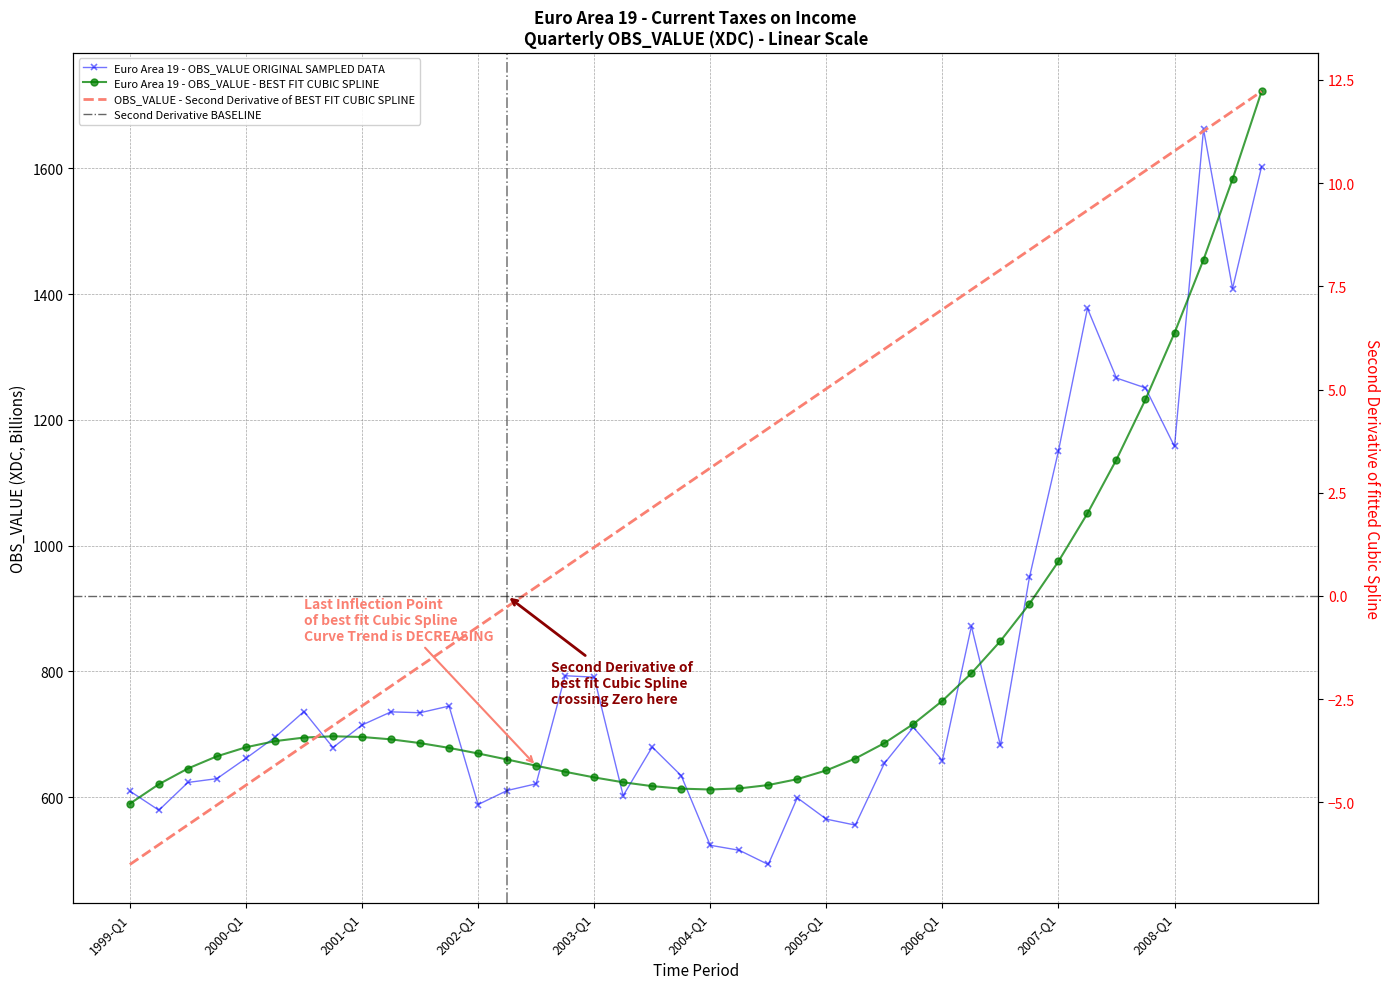

How many values are below 682?

20